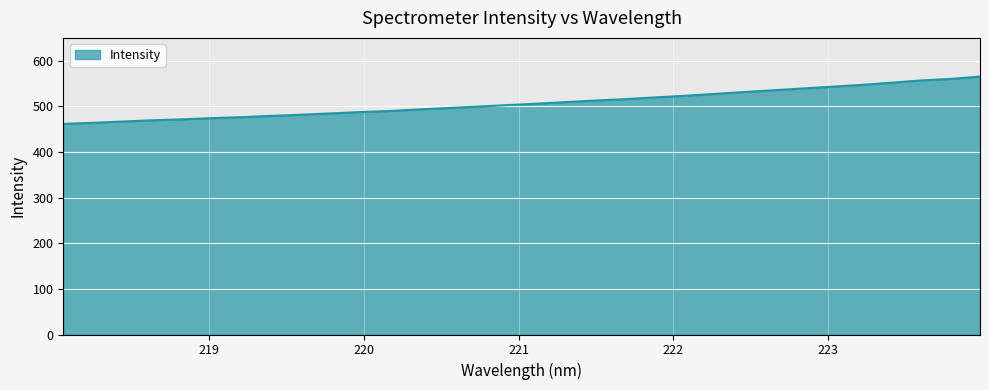

What is the greatest value displayed?

565.4